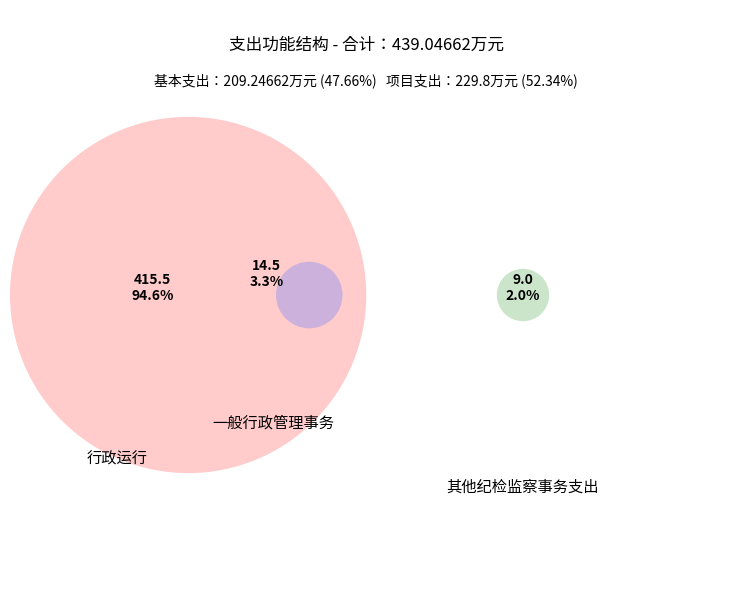

To the nearest percent, what is the difference between the 其他纪检监察事务支出 and 行政运行 slice percentages?

93%